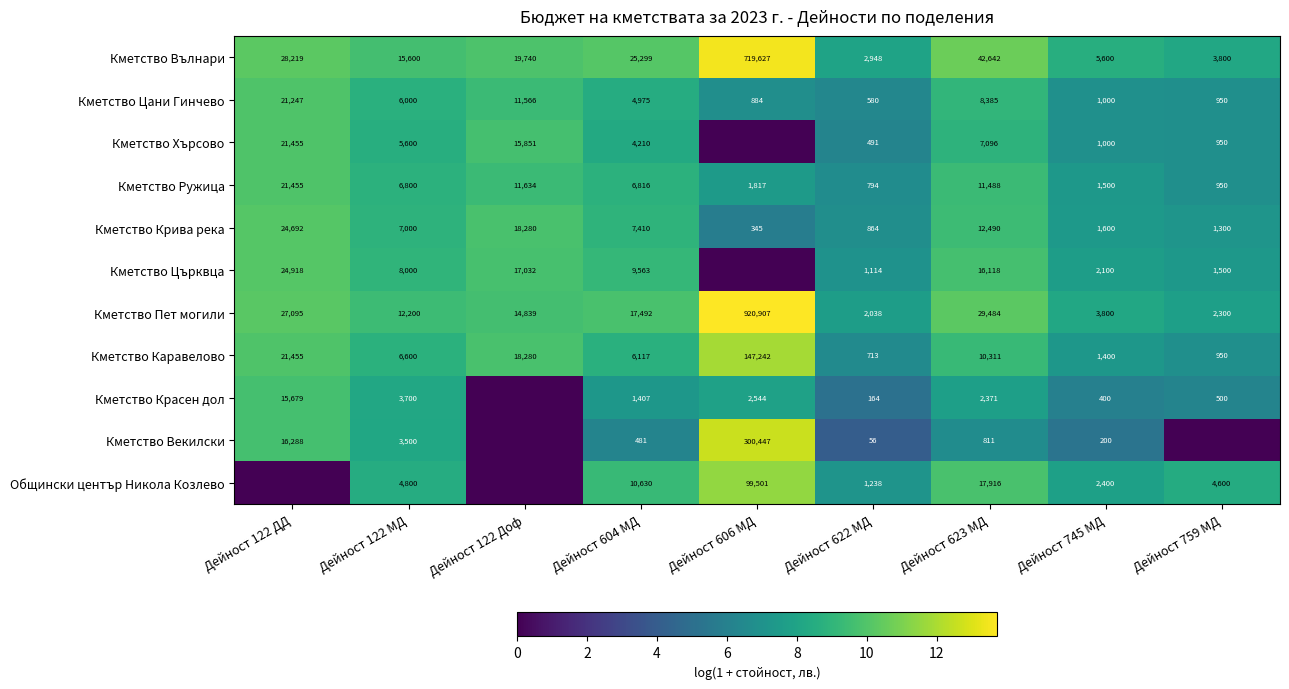

What is the difference between the maximum and minimum values in the Кметство Ружица series?

20661